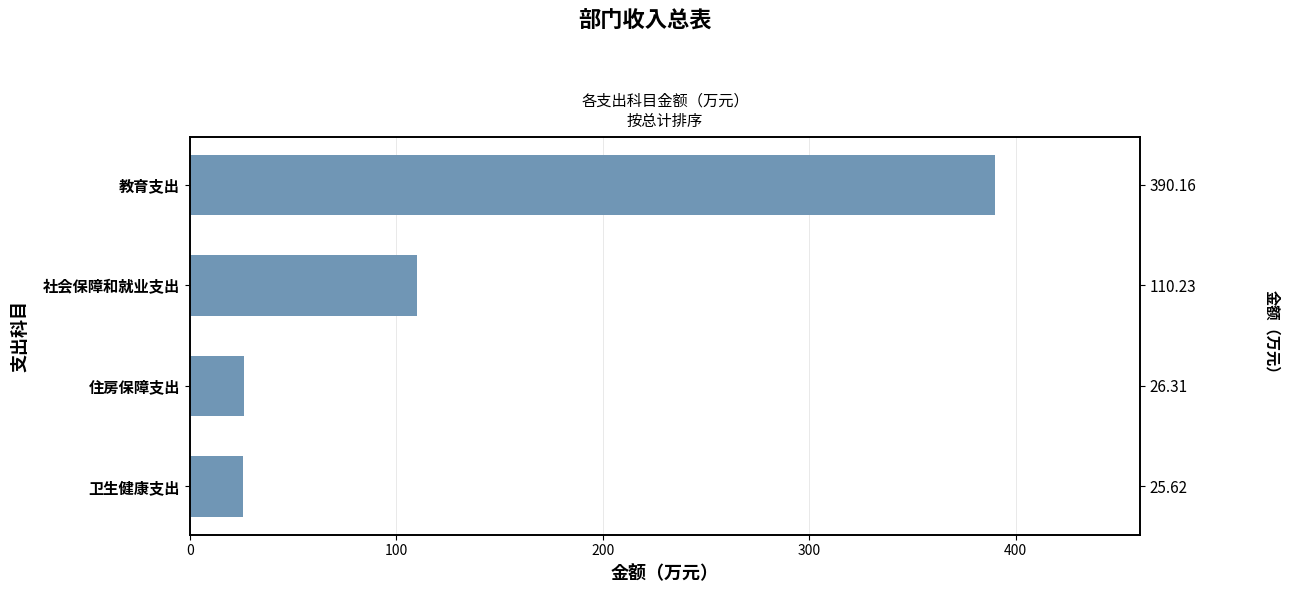

What is the change in value from 教育支出 to 社会保障和就业支出?

-279.9